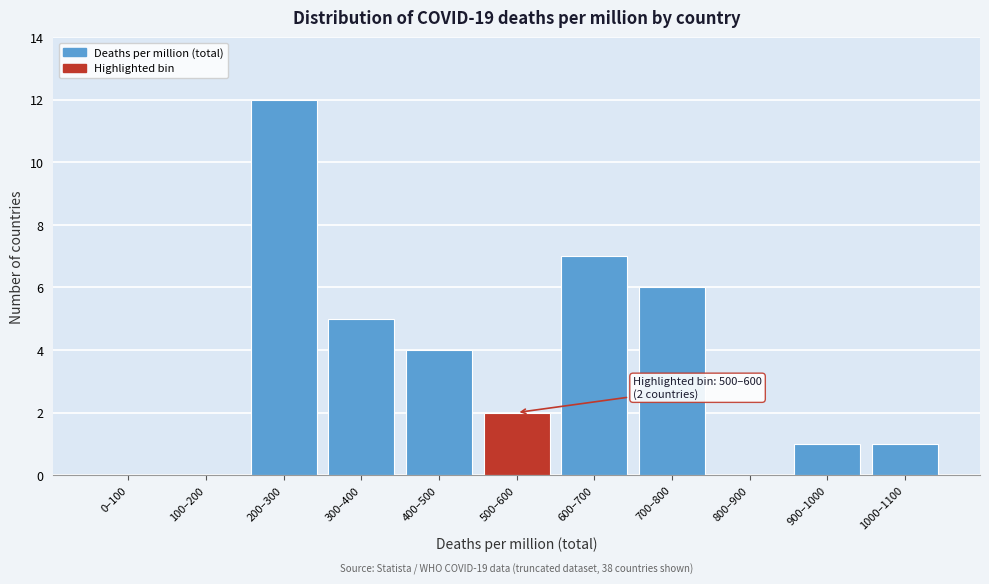

Reading right to left, what are all the values shown in this chart?

1000–1100=1	900–1000=1	800–900=0	700–800=6	600–700=7	500–600=2	400–500=4	300–400=5	200–300=12	100–200=0	0–100=0